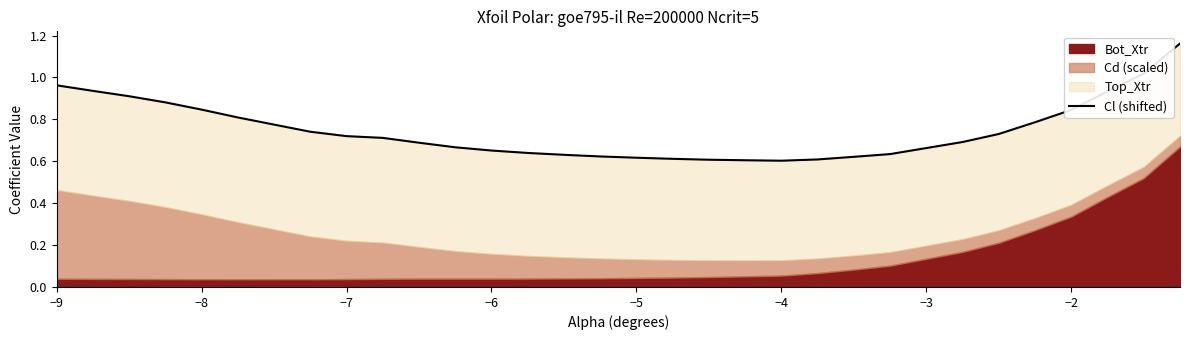

Does the chart have visible grid lines?

No